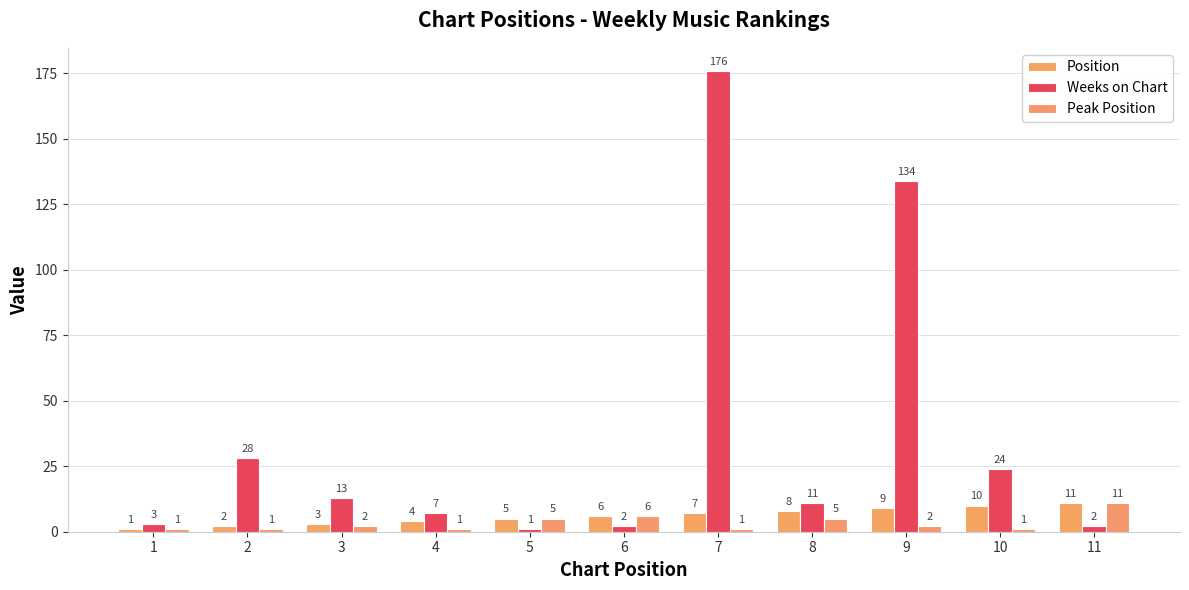

The value of Weeks on Chart at 1 is 3. True or false?

True